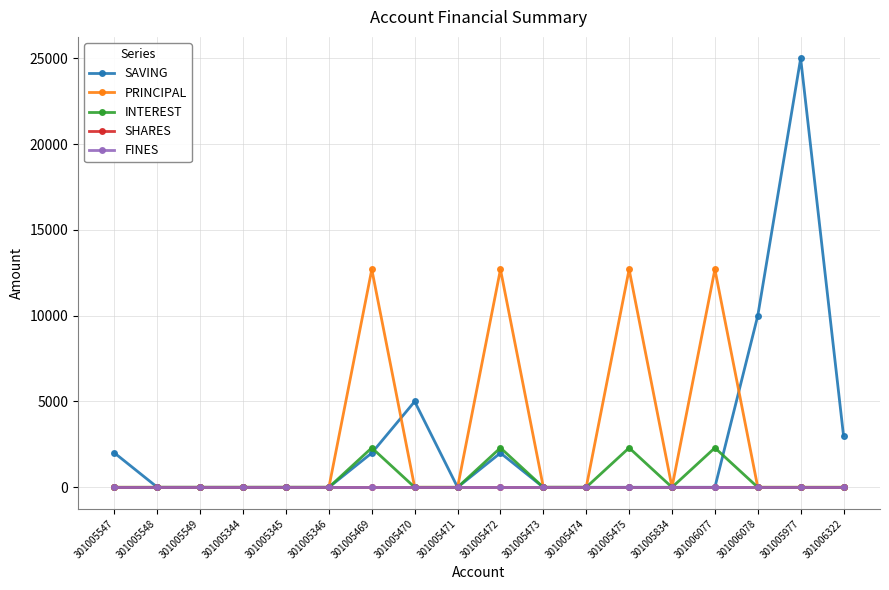

List the labels in order of FINES value, smallest first.

301005547, 301005548, 301005549, 301005344, 301005345, 301005346, 301005469, 301005470, 301005471, 301005472, 301005473, 301005474, 301005475, 301005834, 301006077, 301006078, 301005977, 301006322